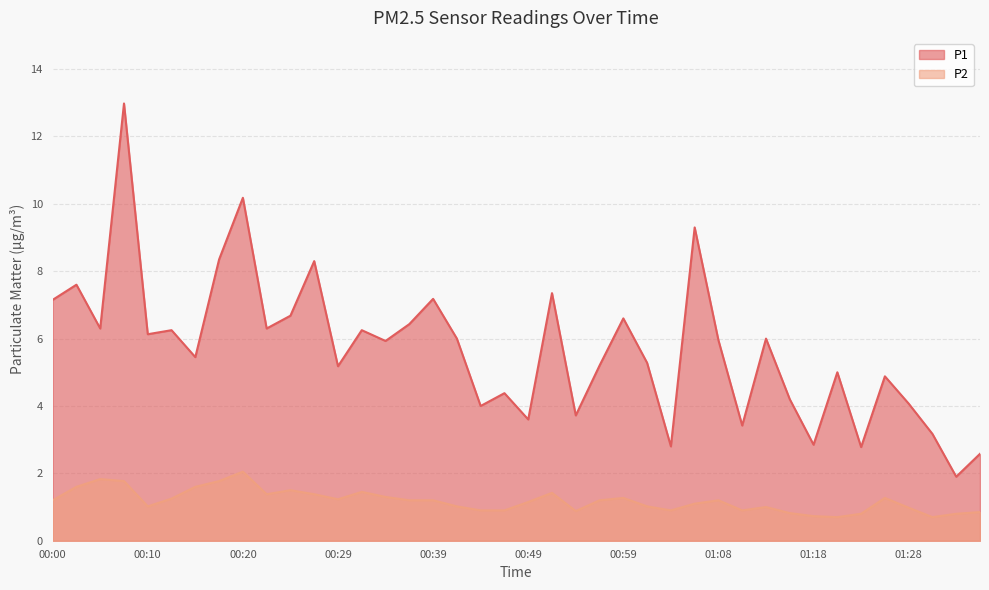

At which category does the chart reach its minimum across all series?

01:21